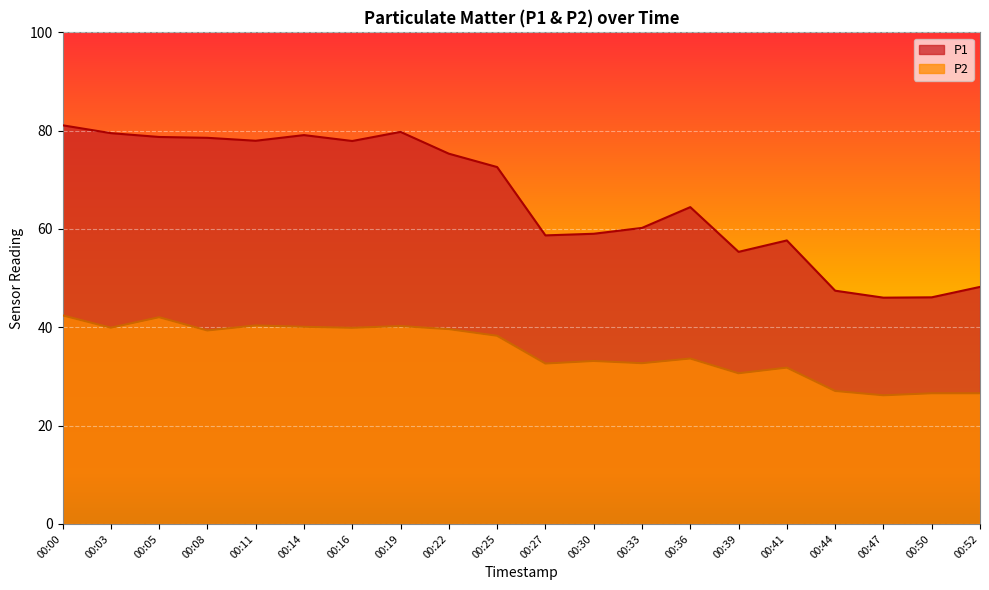

How many series are shown in this chart?

2